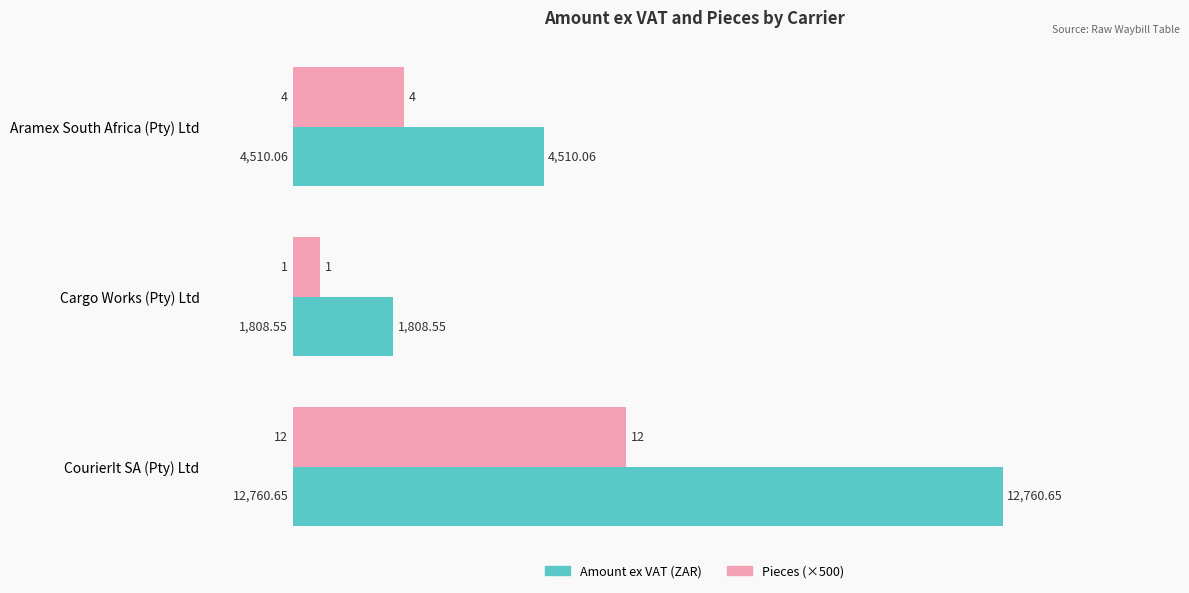

Which category has the highest value in the Amount ex VAT (ZAR) series?

CourierIt SA (Pty) Ltd